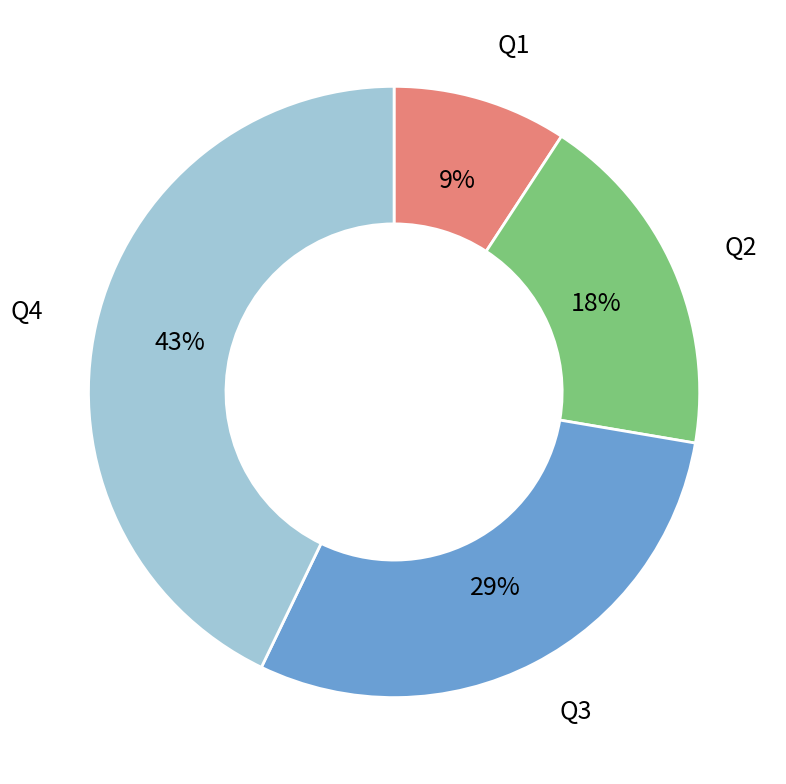

True or false: Q2 accounts for 18% of the total.

True